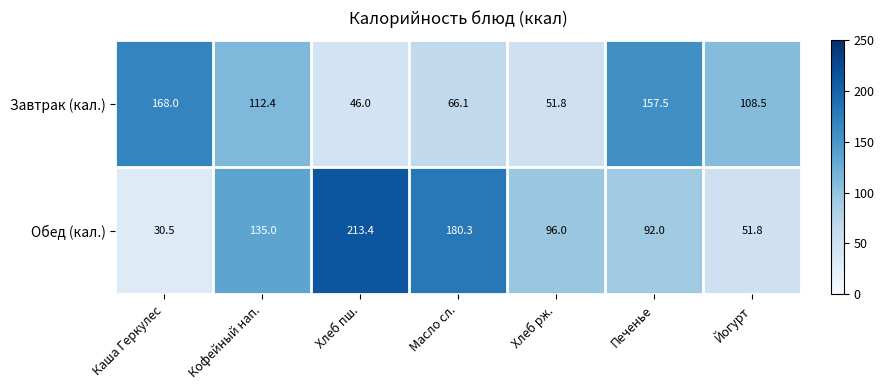

Rank the series by their maximum value, from lowest to highest.

Завтрак (кал.), Обед (кал.)